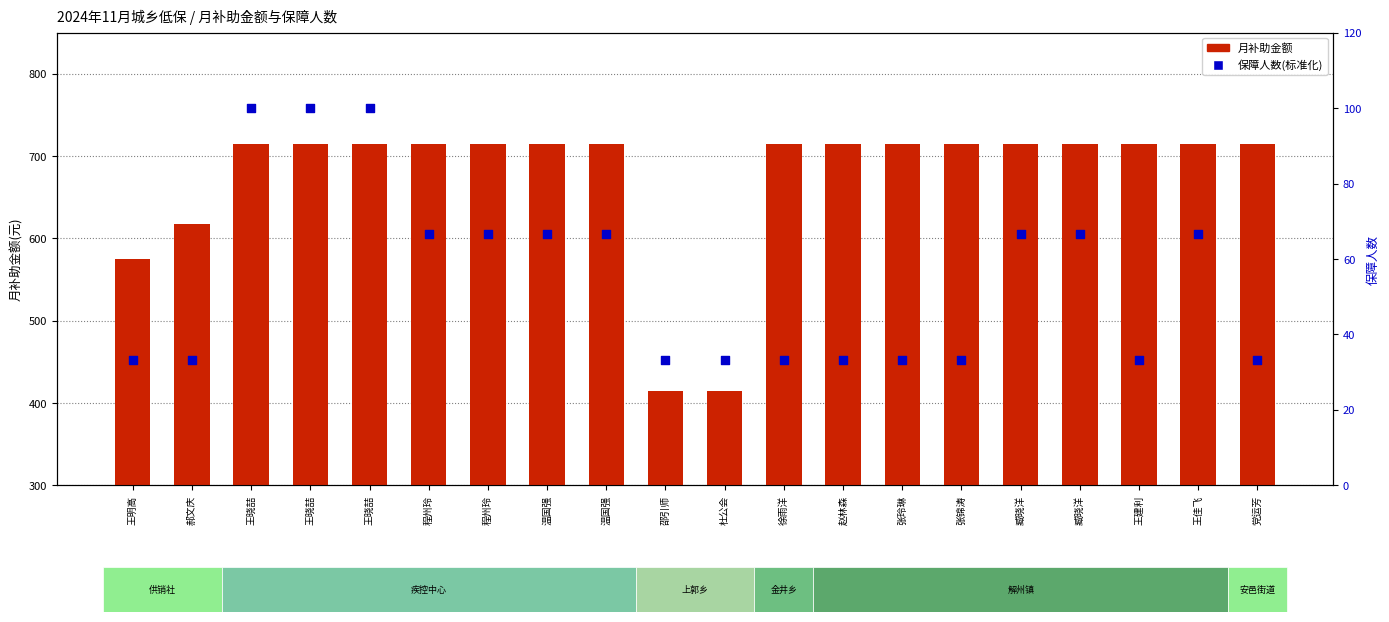

At how many categories does at least one series exceed 403?

20